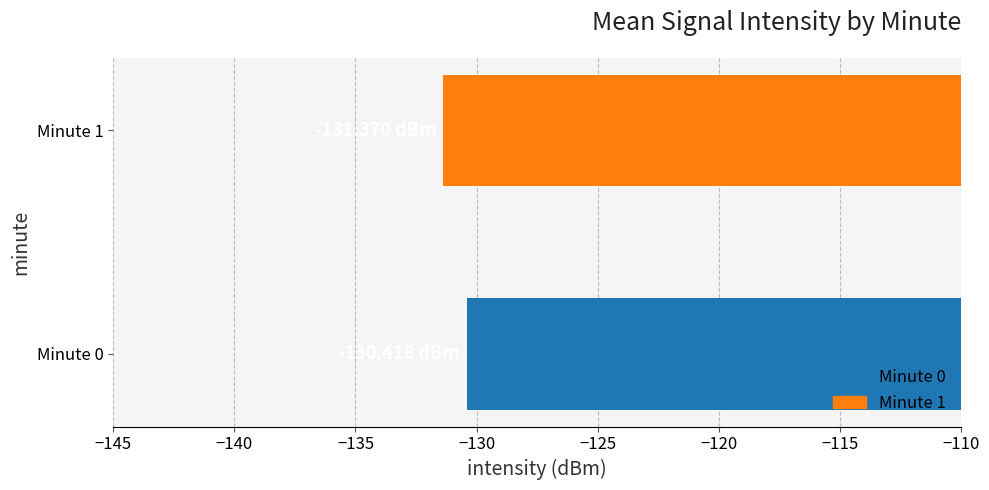

How many values are between -131 and -130?

1